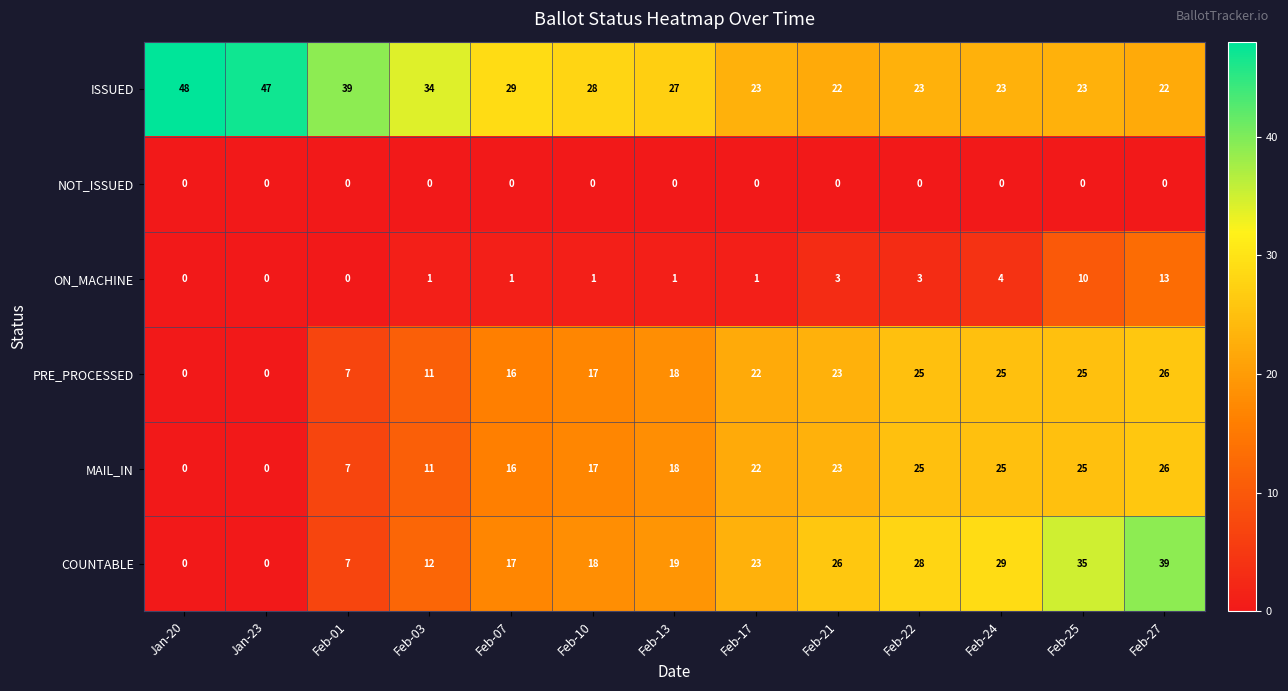

What is the sum of all MAIL_IN values?

215